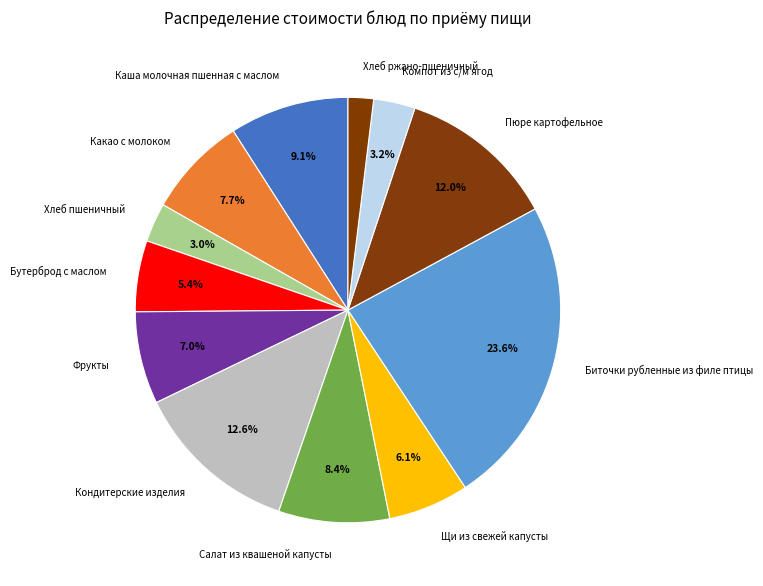

Does any single category account for the majority?

No